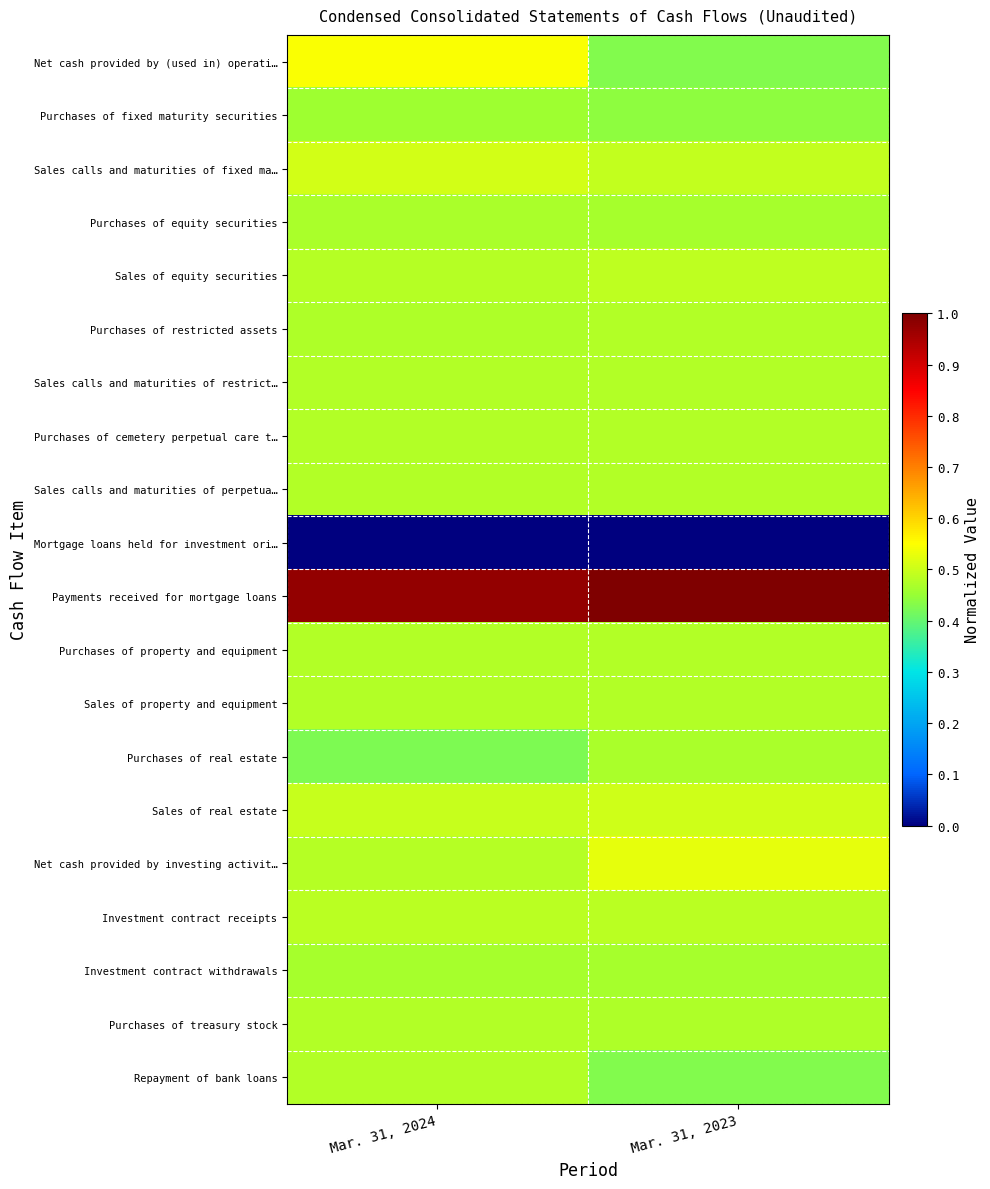

Reading left to right, list all the values displayed in this chart.

Net cash provided by (used in) operati…: Mar. 31, 2024=0.5	Mar. 31, 2023=0.4
Purchases of fixed maturity securities: Mar. 31, 2024=0.5	Mar. 31, 2023=0.4
Sales calls and maturities of fixed ma…: Mar. 31, 2024=0.5	Mar. 31, 2023=0.5
Purchases of equity securities: Mar. 31, 2024=0.5	Mar. 31, 2023=0.5
Sales of equity securities: Mar. 31, 2024=0.5	Mar. 31, 2023=0.5
Purchases of restricted assets: Mar. 31, 2024=0.5	Mar. 31, 2023=0.5
Sales calls and maturities of restrict…: Mar. 31, 2024=0.5	Mar. 31, 2023=0.5
Purchases of cemetery perpetual care t…: Mar. 31, 2024=0.5	Mar. 31, 2023=0.5
Sales calls and maturities of perpetua…: Mar. 31, 2024=0.5	Mar. 31, 2023=0.5
Mortgage loans held for investment ori…: Mar. 31, 2024=0.0	Mar. 31, 2023=0.0
Payments received for mortgage loans: Mar. 31, 2024=1.0	Mar. 31, 2023=1.0
Purchases of property and equipment: Mar. 31, 2024=0.5	Mar. 31, 2023=0.5
Sales of property and equipment: Mar. 31, 2024=0.5	Mar. 31, 2023=0.5
Purchases of real estate: Mar. 31, 2024=0.4	Mar. 31, 2023=0.5
Sales of real estate: Mar. 31, 2024=0.5	Mar. 31, 2023=0.5
Net cash provided by investing activit…: Mar. 31, 2024=0.5	Mar. 31, 2023=0.5
Investment contract receipts: Mar. 31, 2024=0.5	Mar. 31, 2023=0.5
Investment contract withdrawals: Mar. 31, 2024=0.5	Mar. 31, 2023=0.5
Purchases of treasury stock: Mar. 31, 2024=0.5	Mar. 31, 2023=0.5
Repayment of bank loans: Mar. 31, 2024=0.5	Mar. 31, 2023=0.4